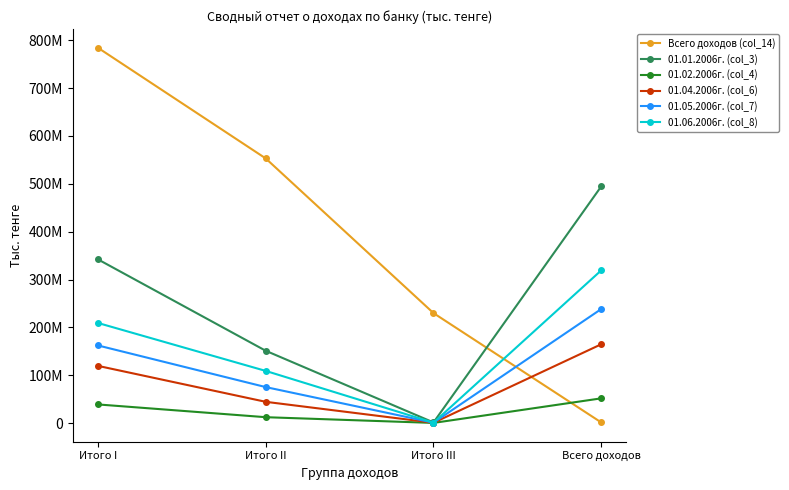

True or false: 01.06.2006г. (col_8) has more than 0 interior local peaks.

False